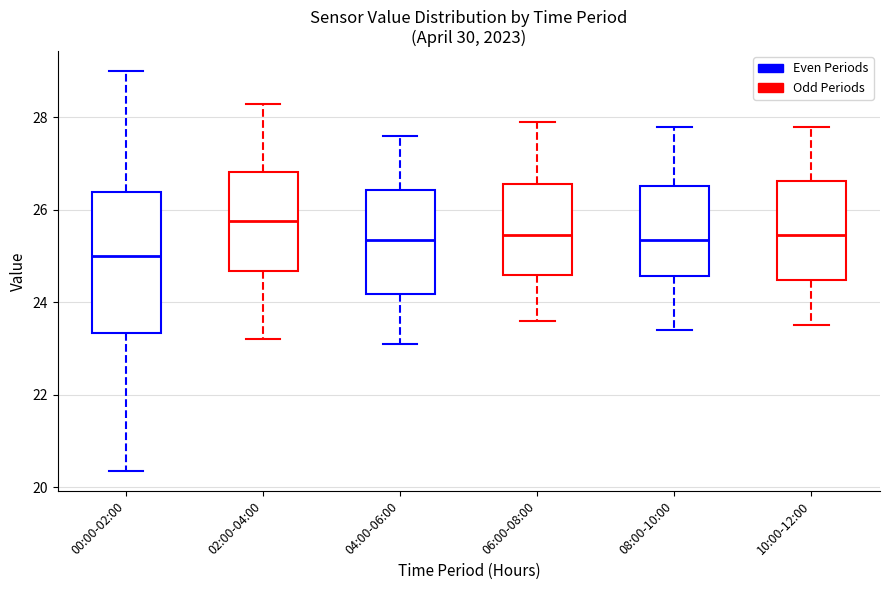

Reading left to right, read every box against the y-axis: the position of its median line, the range the box covers, and the ends of its whiskers. The values are not printed on the chart, so give them approximately, as read against the axis.

00:00-02:00: median 25.0, box 23.4 to 26.4, whiskers 20.4 to 29.0
02:00-04:00: median 25.8, box 24.6 to 26.8, whiskers 23.2 to 28.4
04:00-06:00: median 25.4, box 24.2 to 26.4, whiskers 23.2 to 27.6
06:00-08:00: median 25.4, box 24.6 to 26.6, whiskers 23.6 to 28.0
08:00-10:00: median 25.4, box 24.6 to 26.6, whiskers 23.4 to 27.8
10:00-12:00: median 25.4, box 24.4 to 26.6, whiskers 23.6 to 27.8